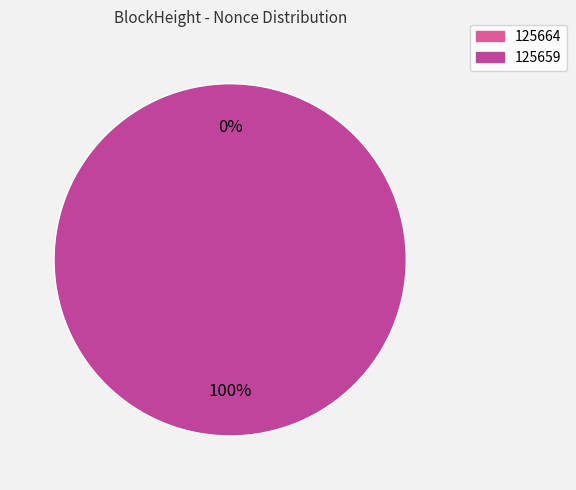

Combined, do 125664 and 125659 account for over 50%?

Yes